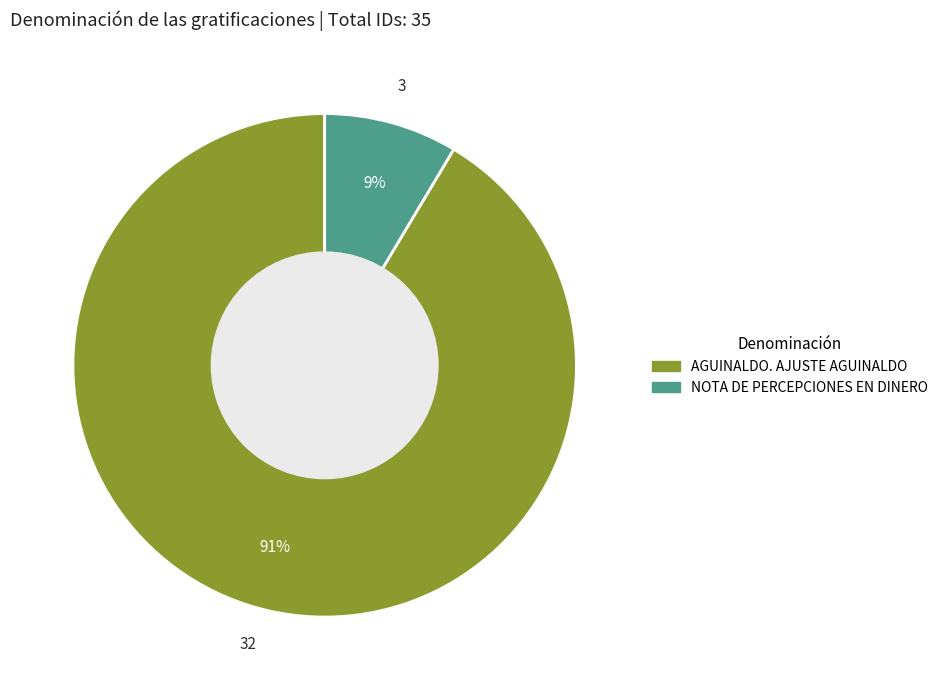

Rank the categories by value from highest to lowest.

AGUINALDO. AJUSTE AGUINALDO, NOTA DE PERCEPCIONES EN DINERO